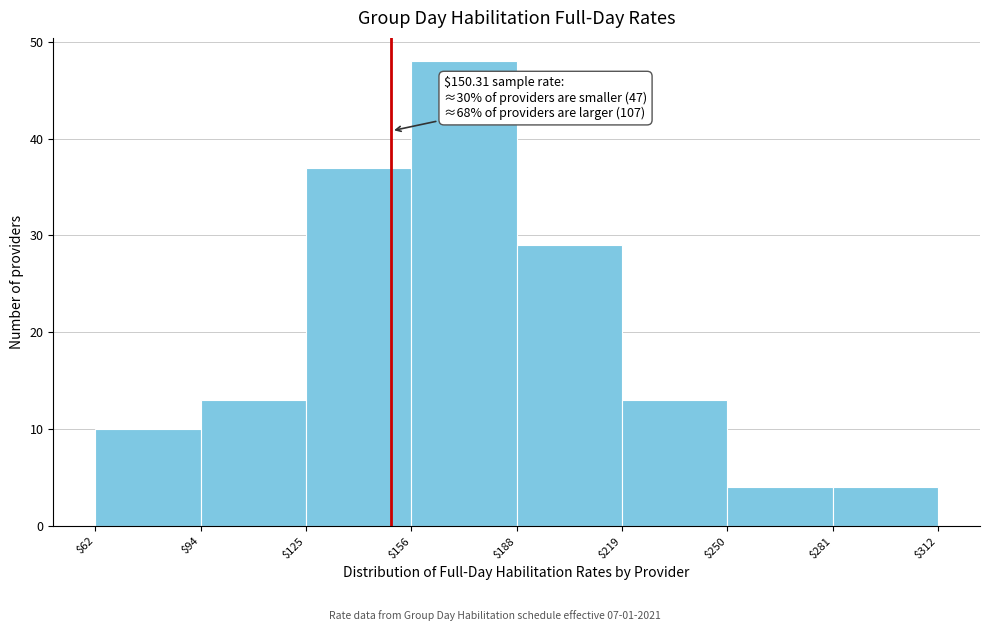

Which range on the x-axis has the tallest bar?

$156 to $188